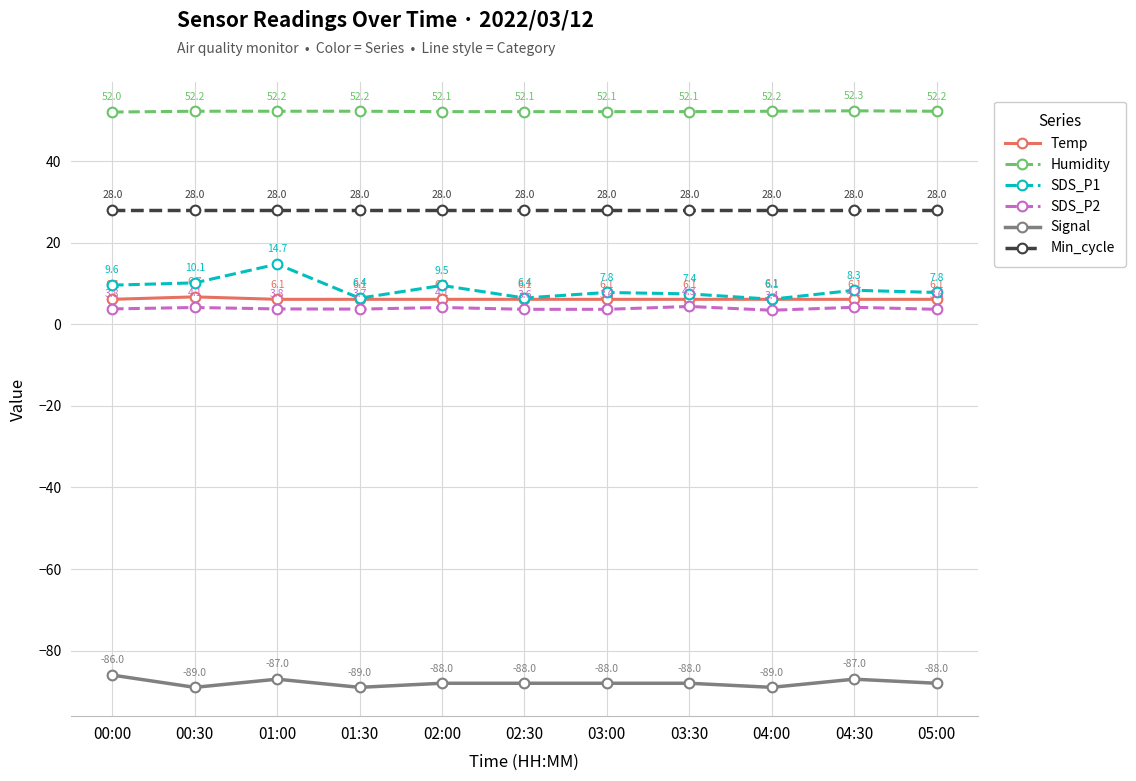

Rank the series by their maximum value, from highest to lowest.

Humidity, Min_cycle, SDS_P1, Temp, SDS_P2, Signal